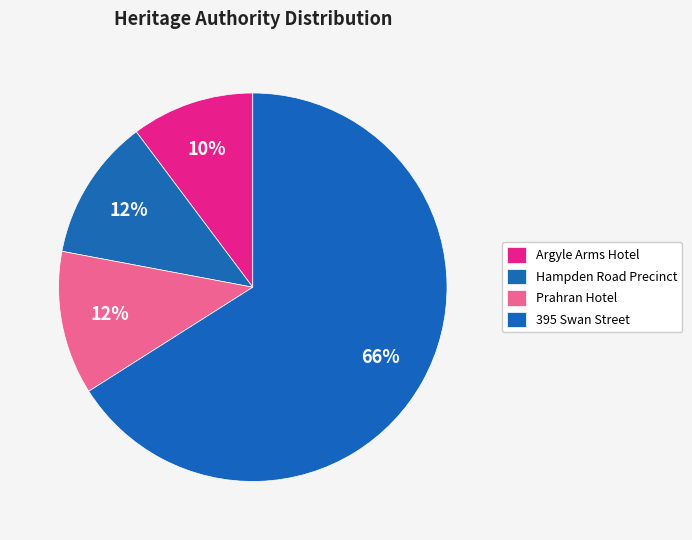

What is the smallest slice in the pie chart?

Argyle Arms Hotel